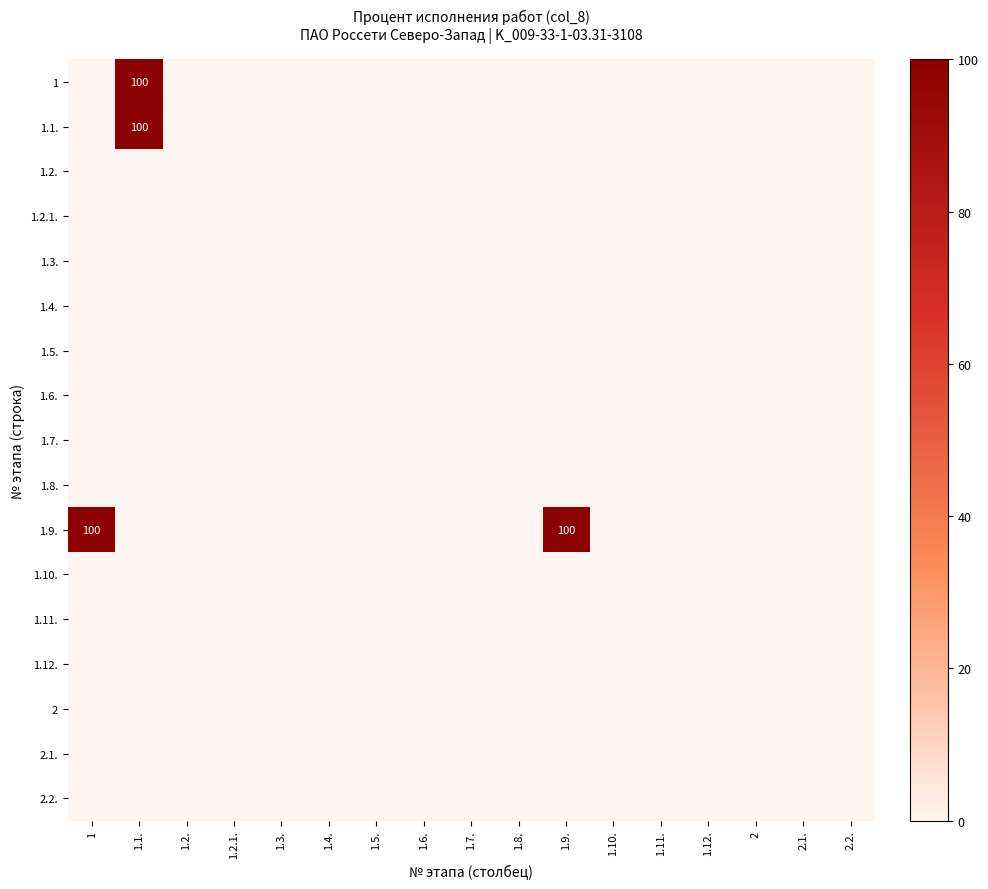

Rank the categories by 2.1. value from highest to lowest.

1, 1.1., 1.2., 1.2.1., 1.3., 1.4., 1.5., 1.6., 1.7., 1.8., 1.9., 1.10., 1.11., 1.12., 2, 2.1., 2.2.